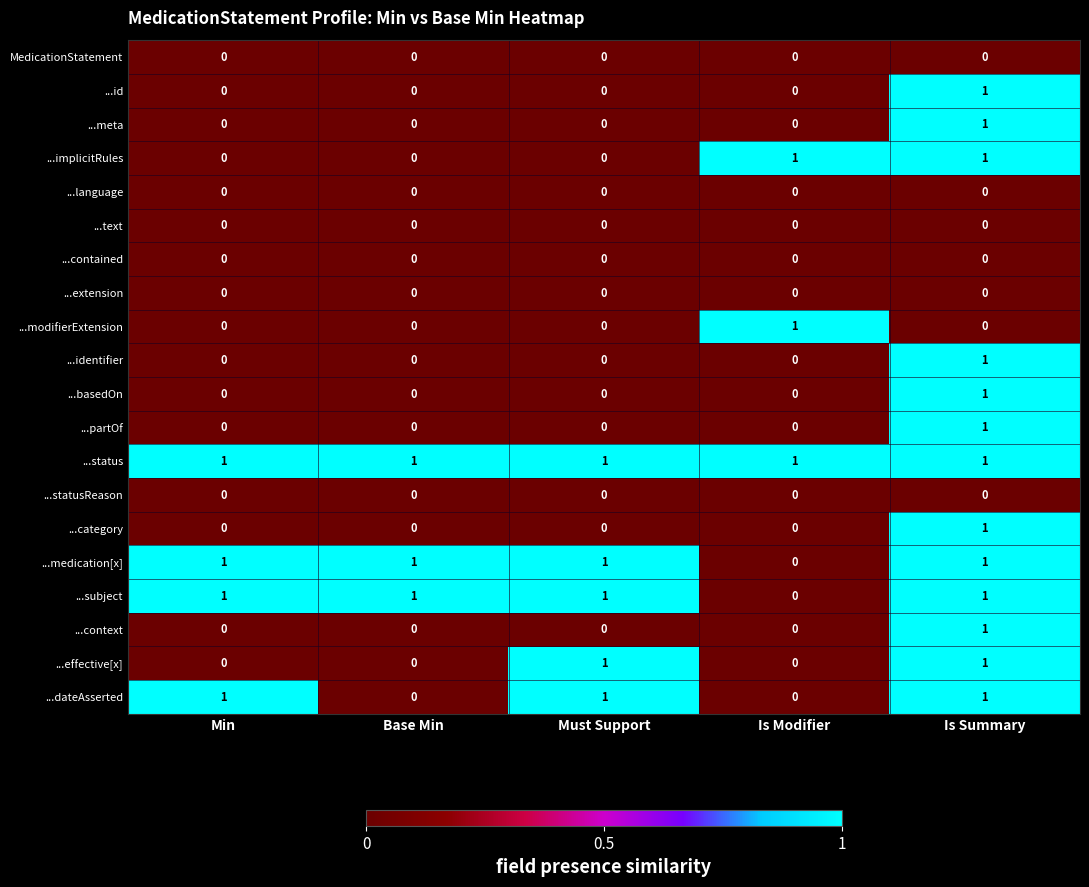

How many distinct data groups are displayed?

20